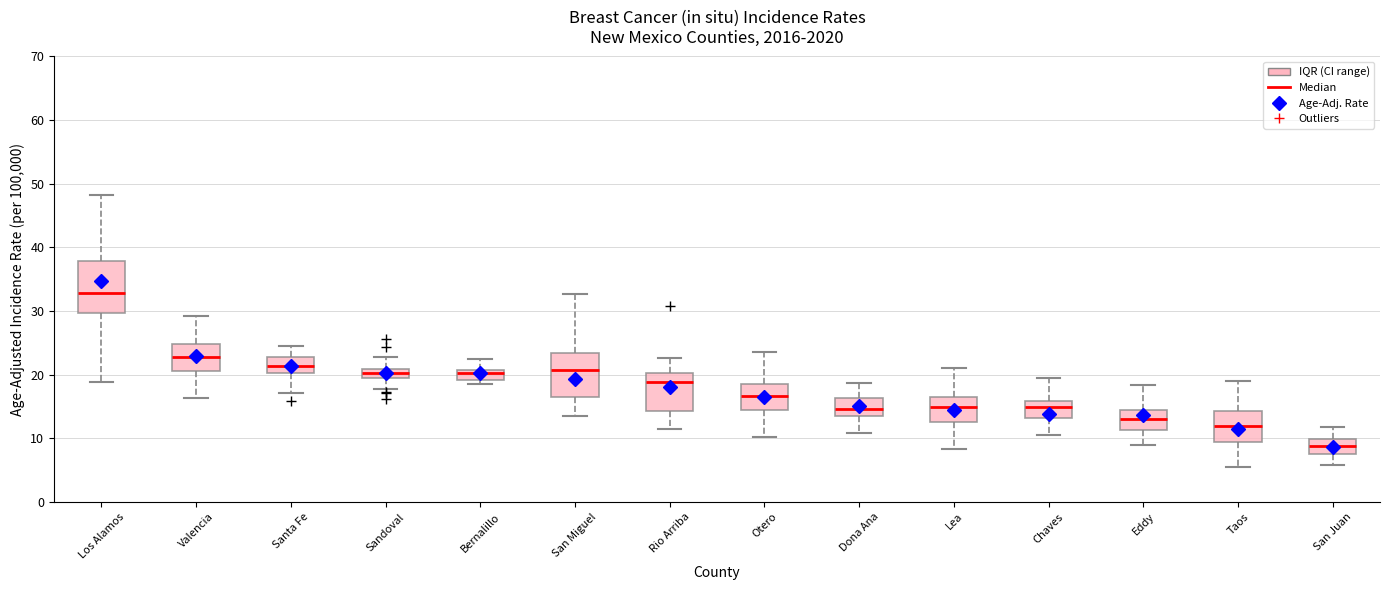

Where does the median line of the box for Otero sit on the y-axis? The values are not printed on the chart, so give them approximately, as read against the axis.

17